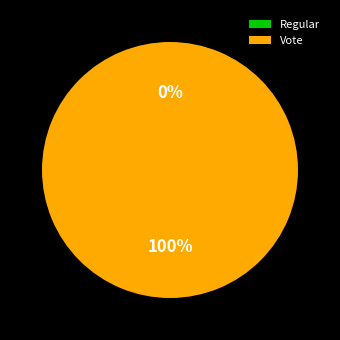

Which category has the smallest portion of the pie?

Regular